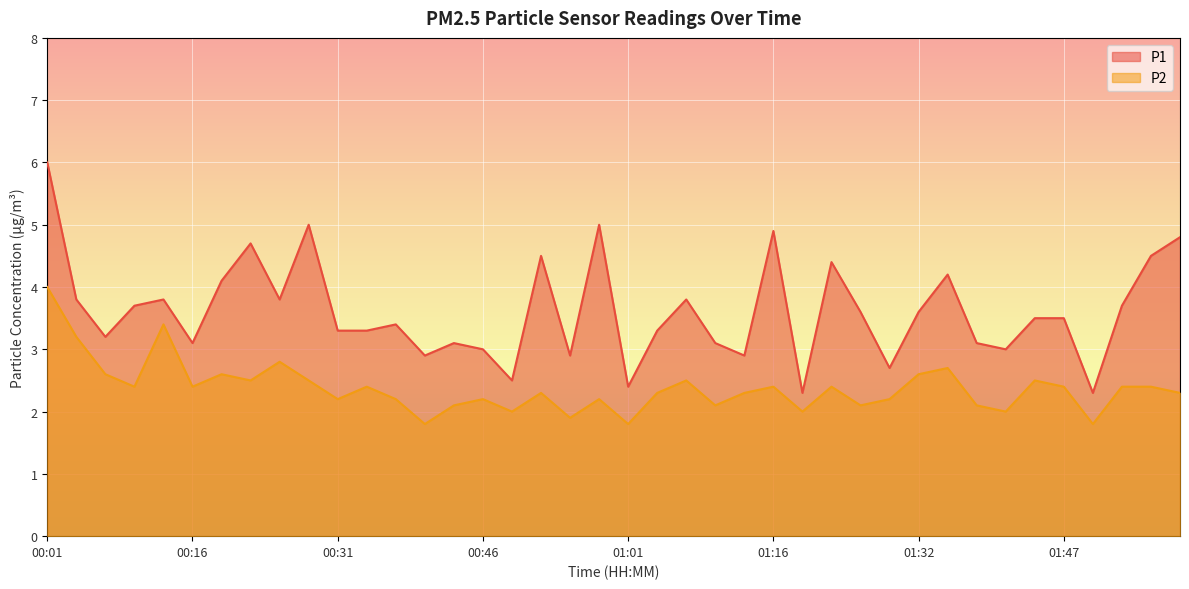

List the series in order of their overall mean, lowest first.

P2, P1